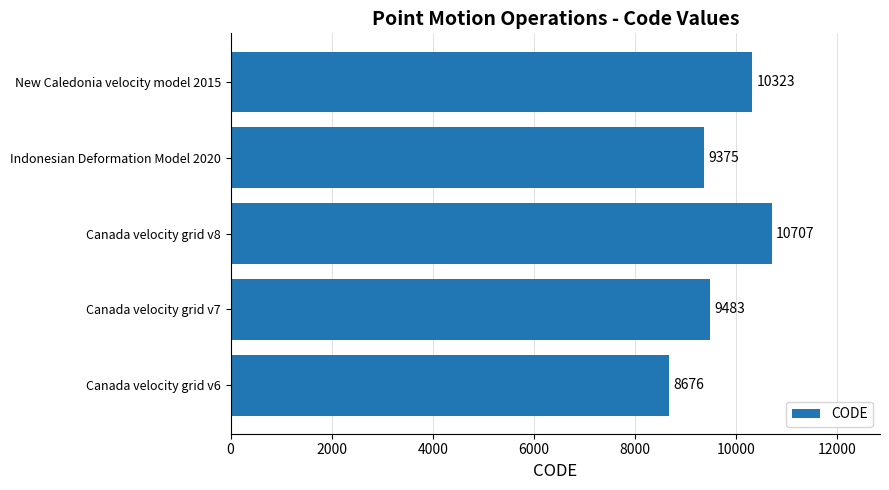

At which label is the value closest to 9691?

Canada velocity grid v7